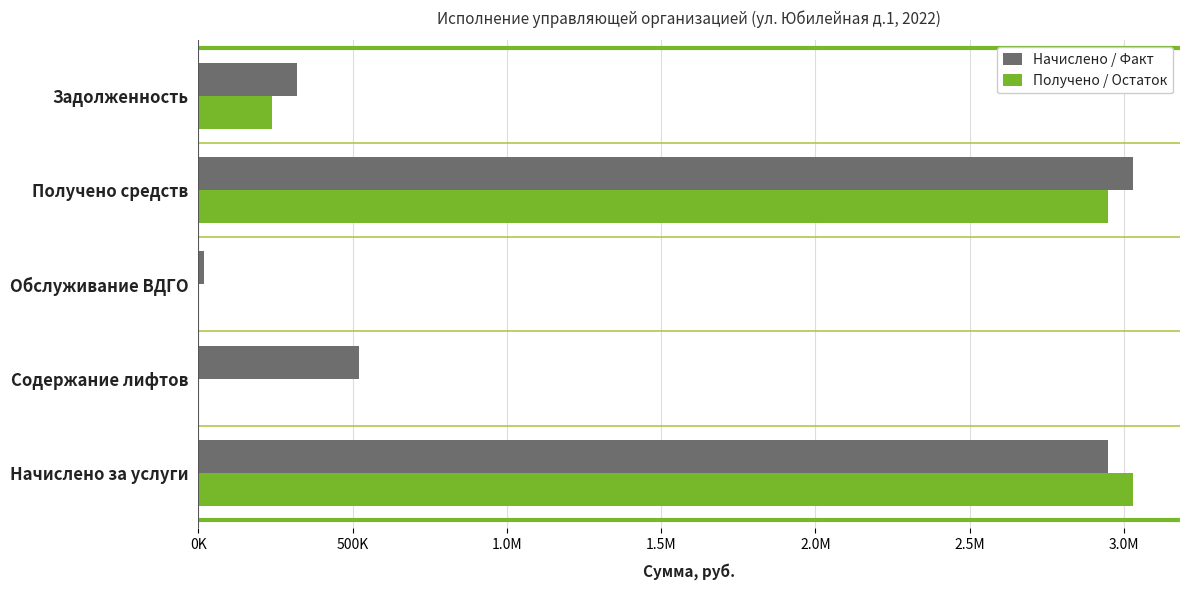

What are all the series names shown in the legend?

Начислено / Факт, Получено / Остаток